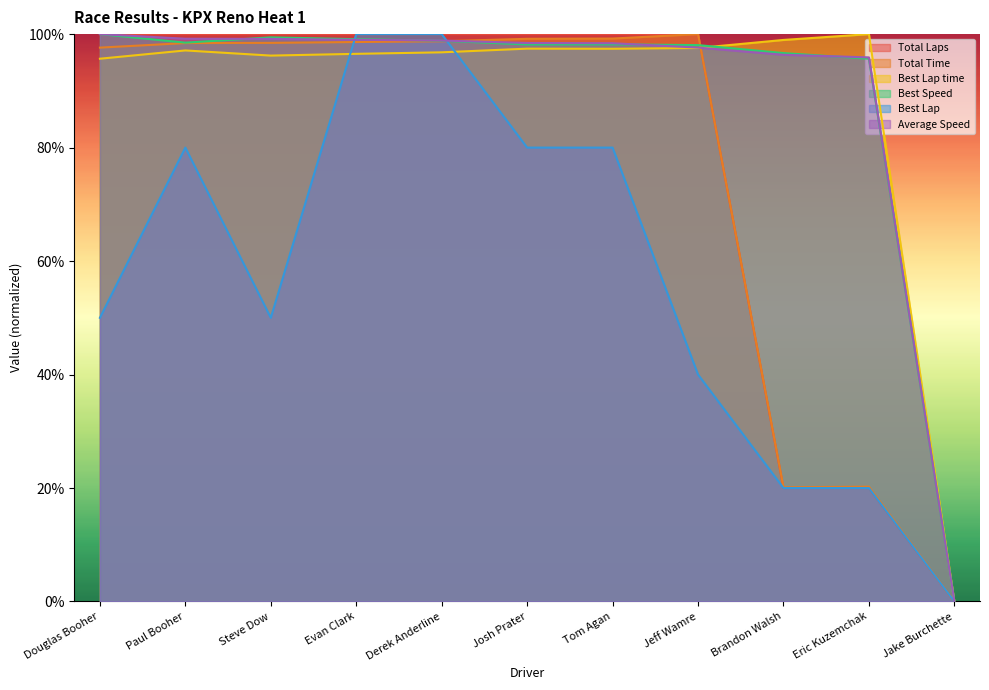

How many values in the Average Speed series are below 98?

4